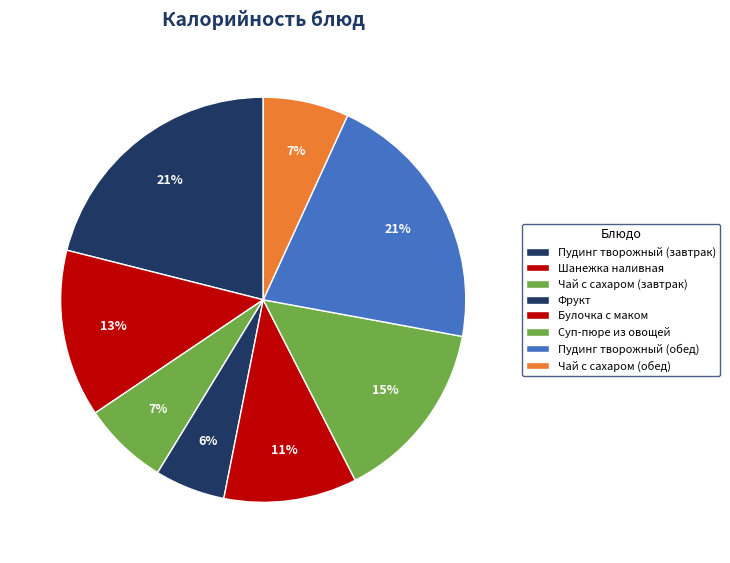

To the nearest percent, what is the average slice percentage?

12%